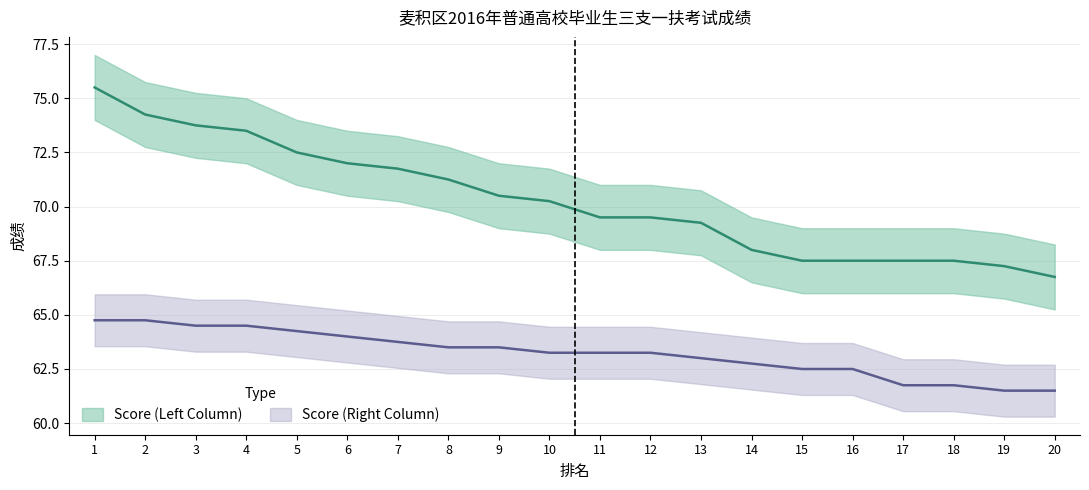

At 6, list the series in order from smallest to largest.

Score (Right Column), Score (Left Column)